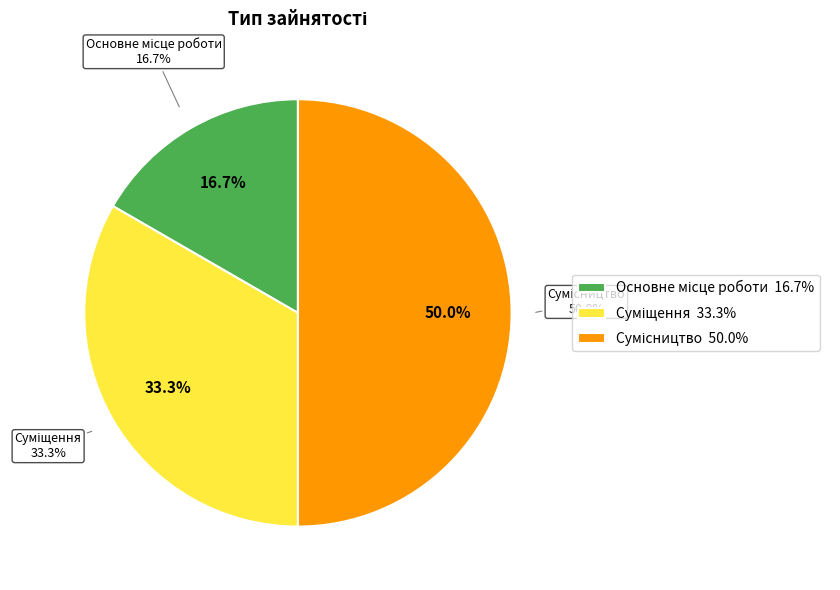

Between Основне місце роботи and Сумісництво, which is larger?

Сумісництво